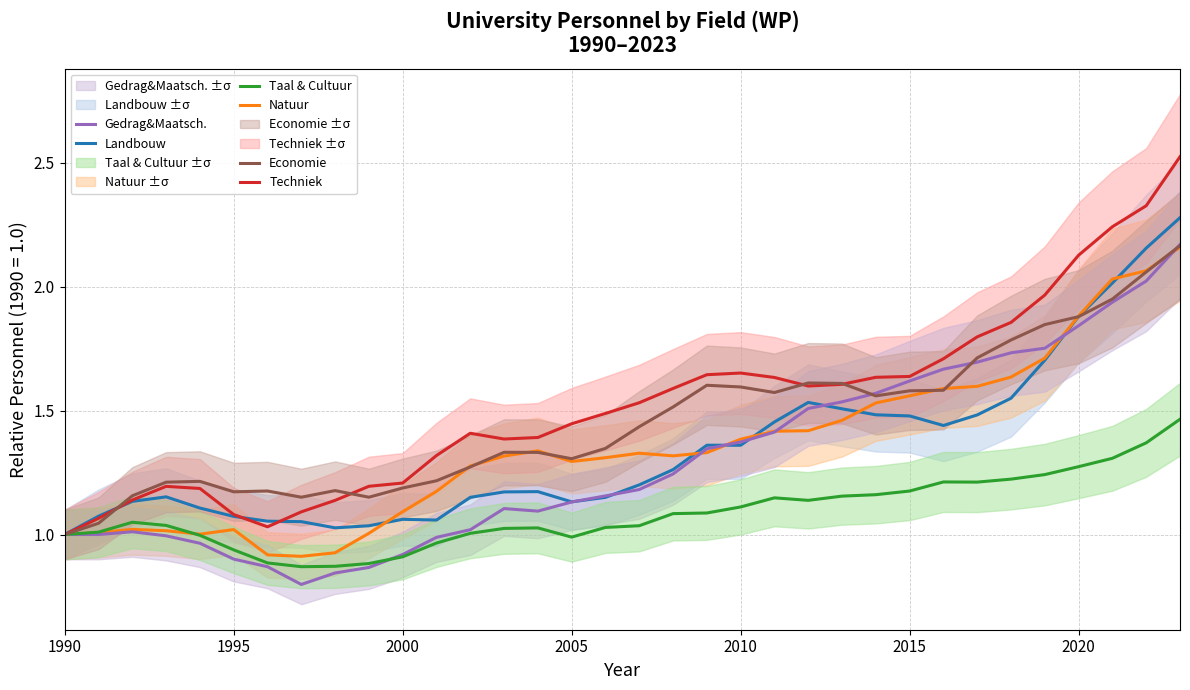

What is the value of the Economie point at the 1st from the left?

1.0